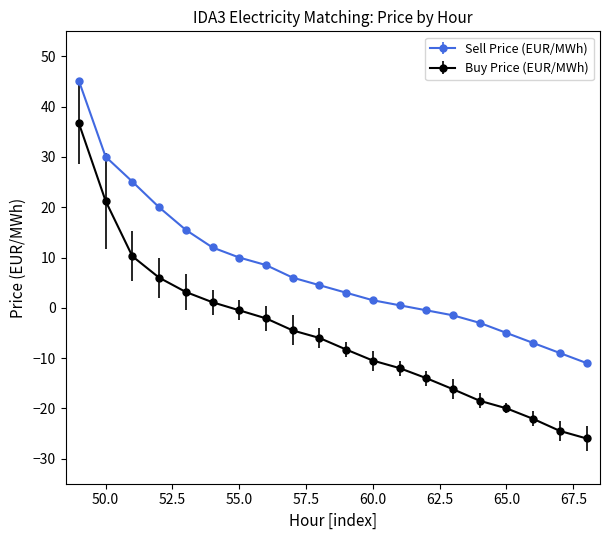

Rank the series by their maximum value, from lowest to highest.

Buy Price (EUR/MWh), Sell Price (EUR/MWh)